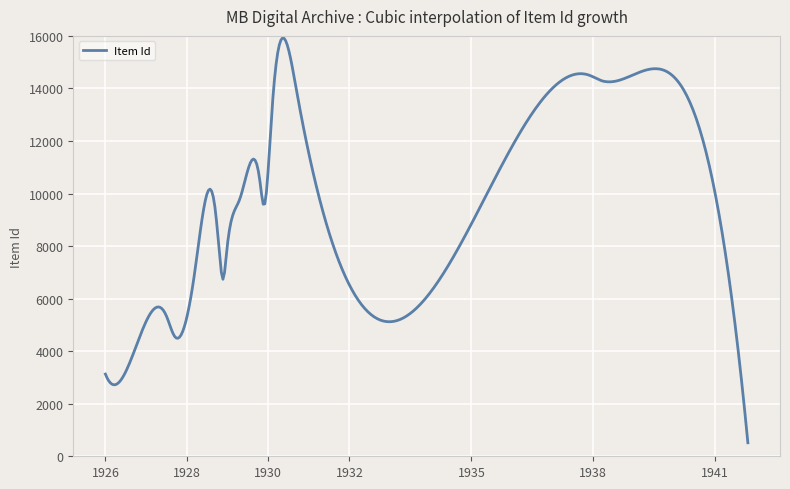

What is the difference between the maximum and minimum values?

15405.6